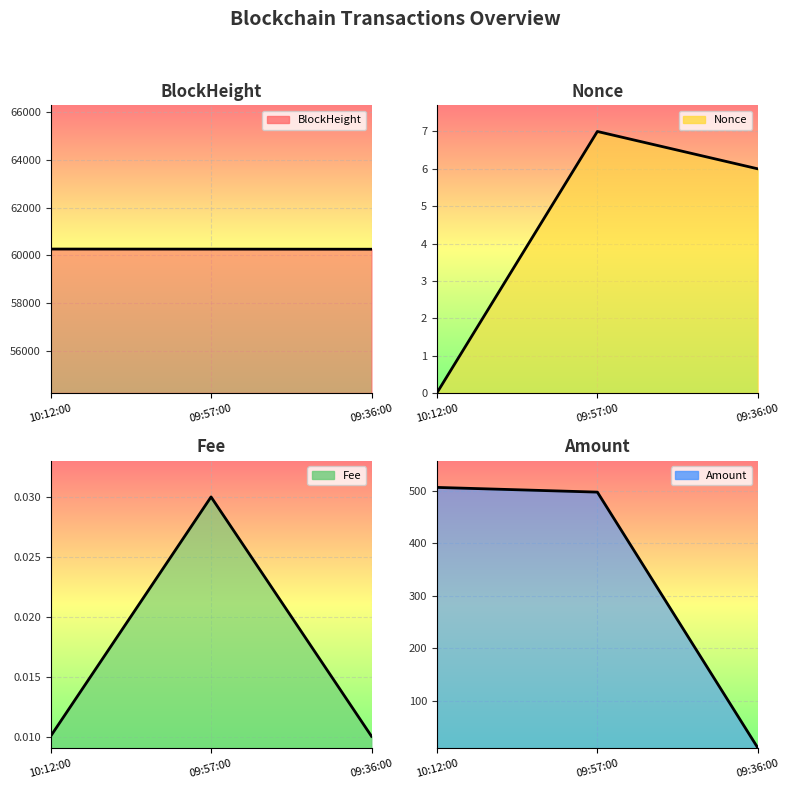

What are all the series names shown in the legend?

BlockHeight, Nonce, Fee, Amount